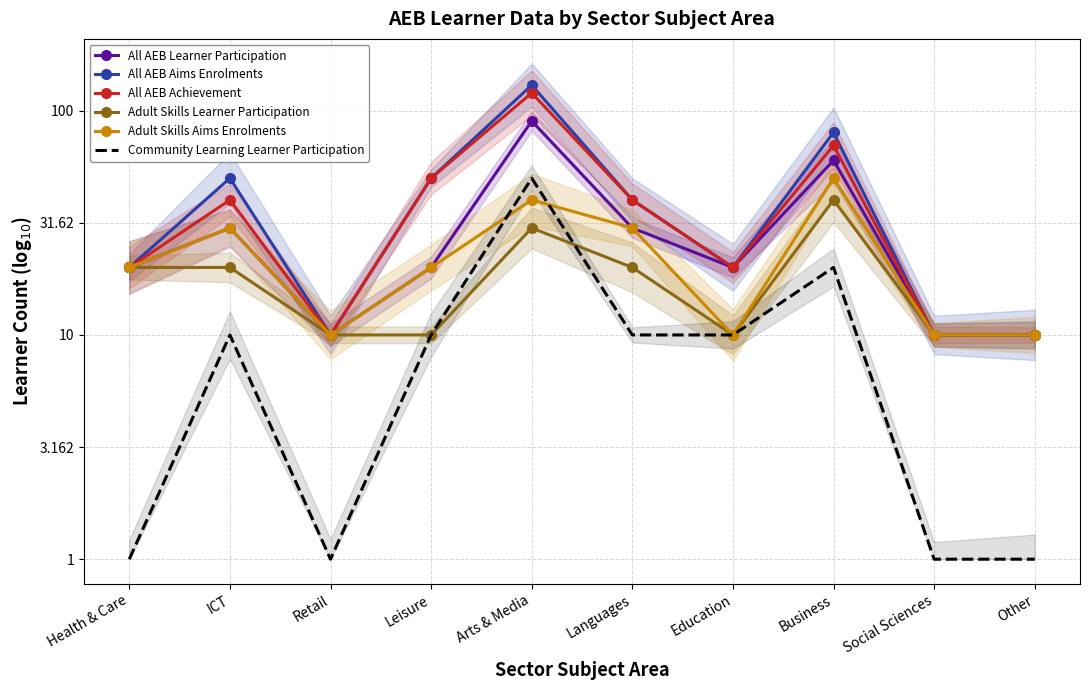

Reading left to right, list all the values displayed in this chart.

All AEB Learner Participation: 1.3	1.5	1.0	1.3	2.0	1.5	1.3	1.8	1.0	1.0
All AEB Aims Enrolments: 1.3	1.7	1.0	1.7	2.1	1.6	1.3	1.9	1.0	1.0
All AEB Achievement: 1.3	1.6	1.0	1.7	2.1	1.6	1.3	1.8	1.0	1.0
Adult Skills Learner Participation: 1.3	1.3	1.0	1.0	1.5	1.3	1.0	1.6	1.0	1.0
Adult Skills Aims Enrolments: 1.3	1.5	1.0	1.3	1.6	1.5	1.0	1.7	1.0	1.0
Community Learning Learner Participation: 0.0	1.0	0.0	1.0	1.7	1.0	1.0	1.3	0.0	0.0